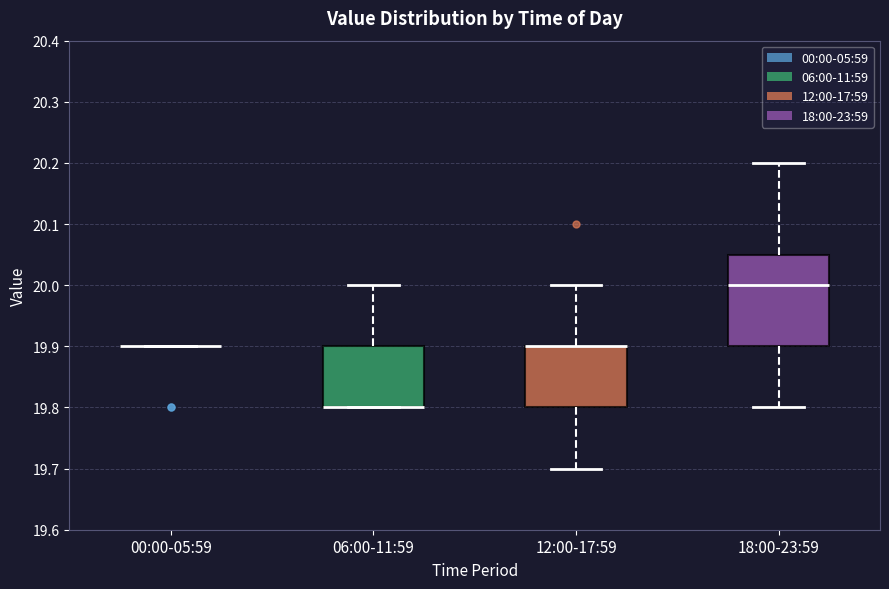

Reading left to right, read every box against the y-axis: the position of its median line, the range the box covers, and the ends of its whiskers. The values are not printed on the chart, so give them approximately, as read against the axis.

00:00-05:59: box collapsed to a line at 19.90, whiskers 19.90 to 19.90
06:00-11:59: median 19.80 (drawn on the box's lower edge), box 19.80 to 19.90, whiskers 19.80 to 20.00
12:00-17:59: median 19.90 (drawn on the box's upper edge), box 19.80 to 19.90, whiskers 19.70 to 20.00
18:00-23:59: median 20.00, box 19.90 to 20.05, whiskers 19.80 to 20.20